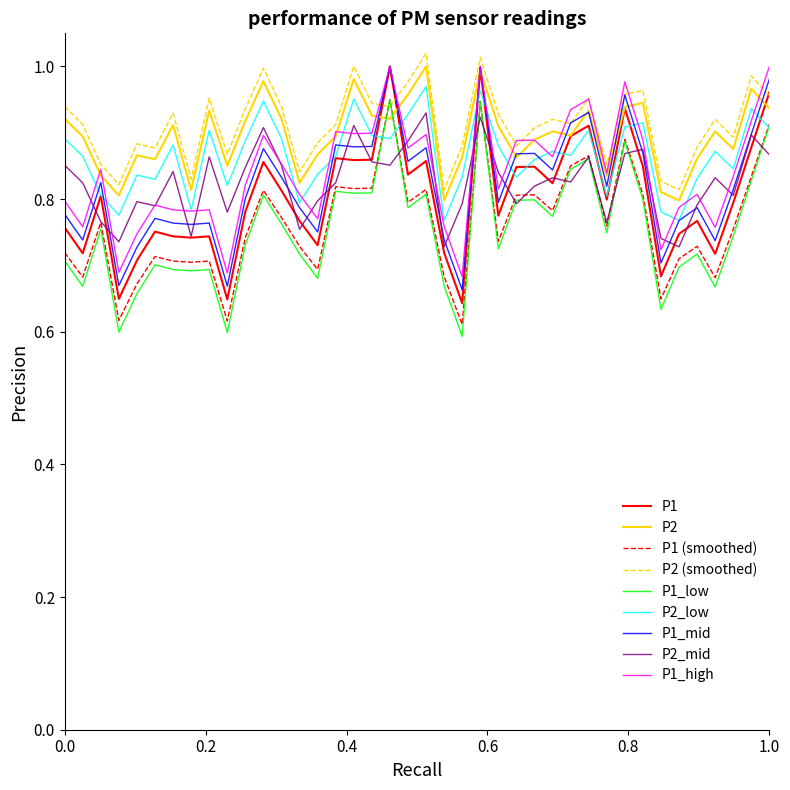

True or false: P2_low and P2 intersect in this chart.

False